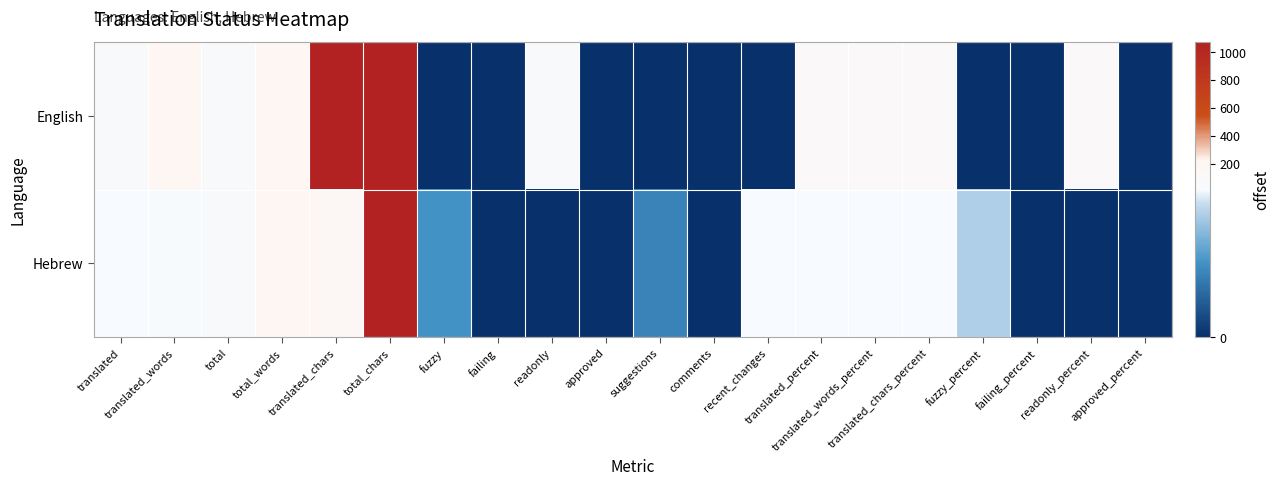

Which label corresponds to the smallest value in the chart?

fuzzy